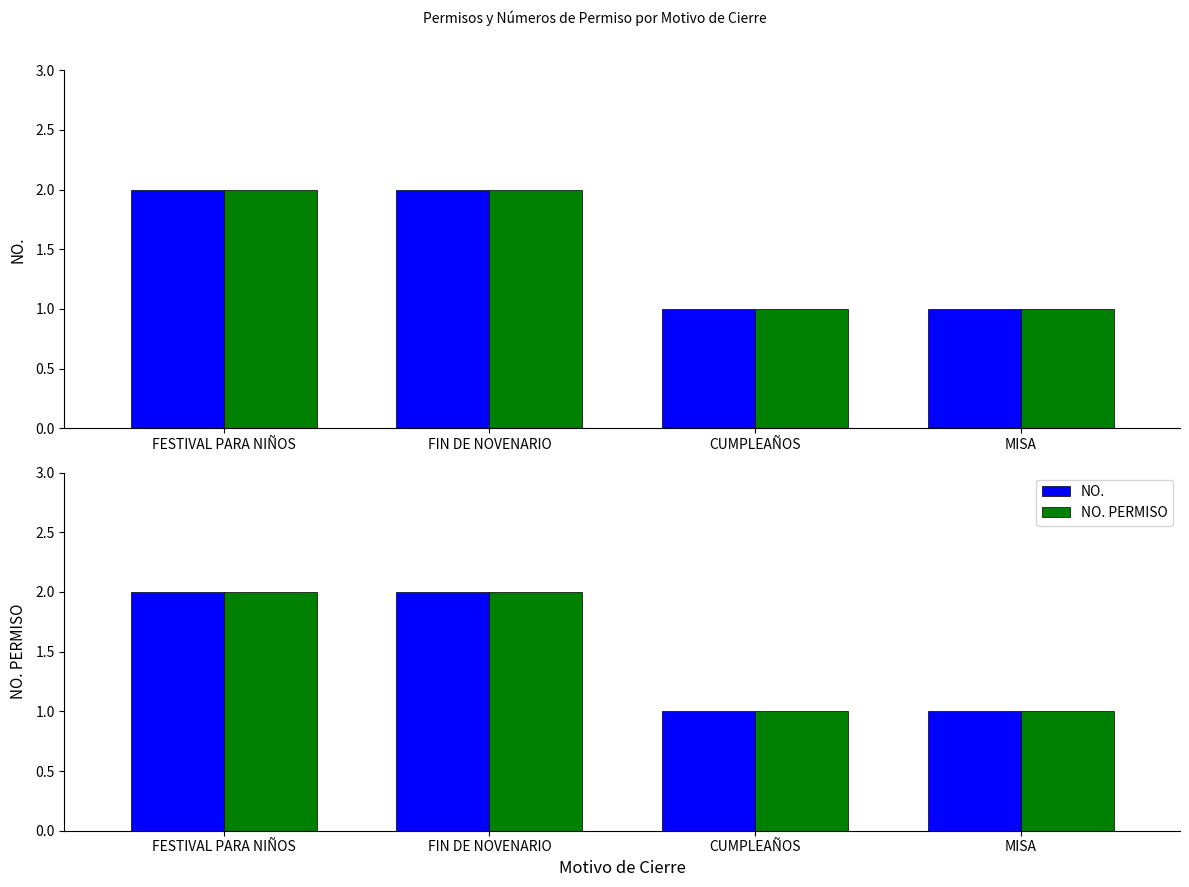

Is the value of NO. PERMISO at FIN DE NOVENARIO greater than the value of NO. at CUMPLEAÑOS?

Yes